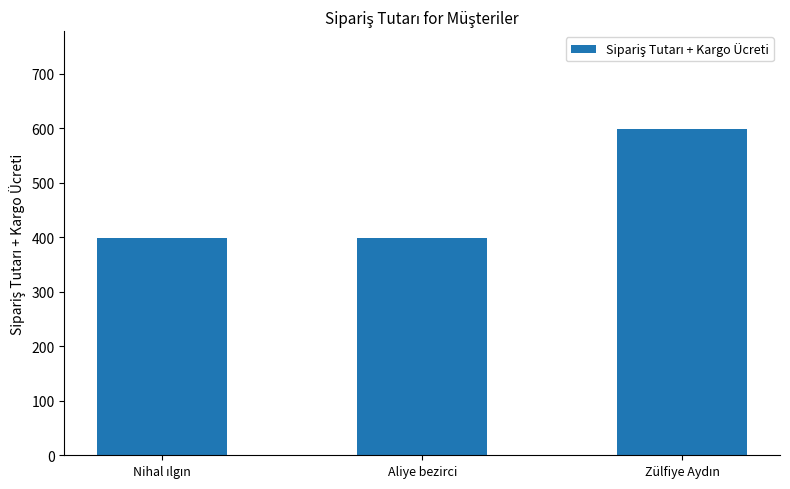

How many bars are there in total?

3